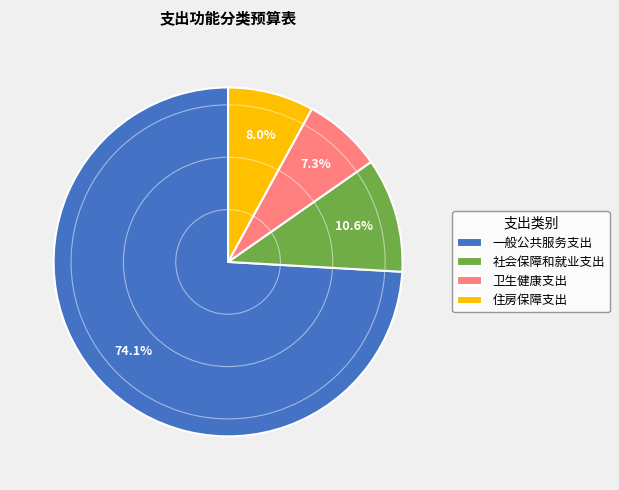

To the nearest percent, what is the combined percentage of 住房保障支出 and 卫生健康支出?

15%